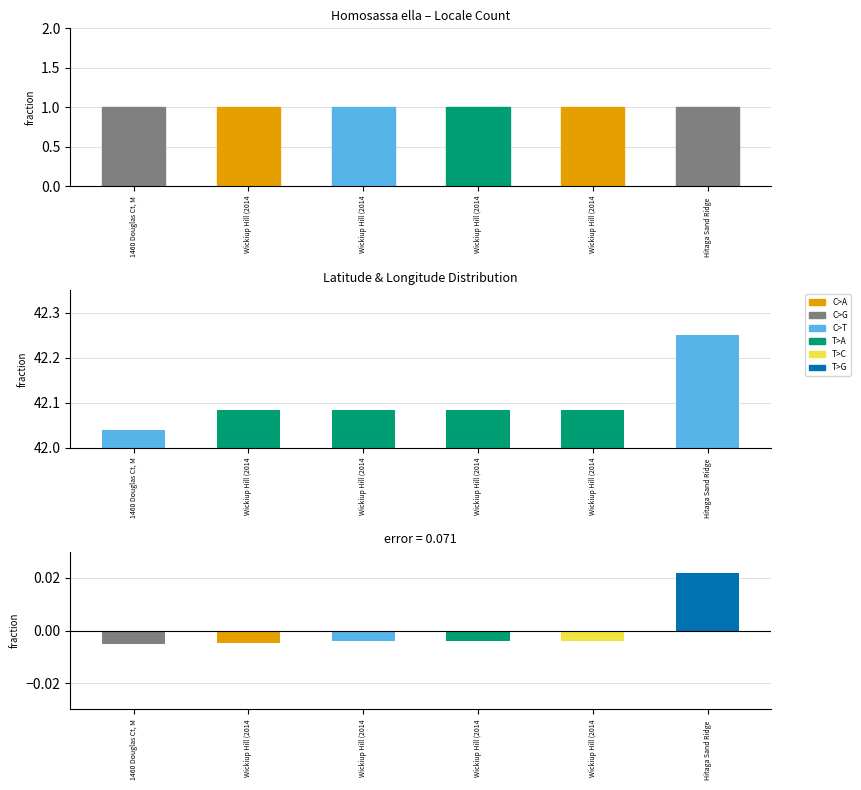

Is the value of ID normalized at Wickiup Hill (2014 greater than the value of Count at Hitaga Sand Ridge ?

No